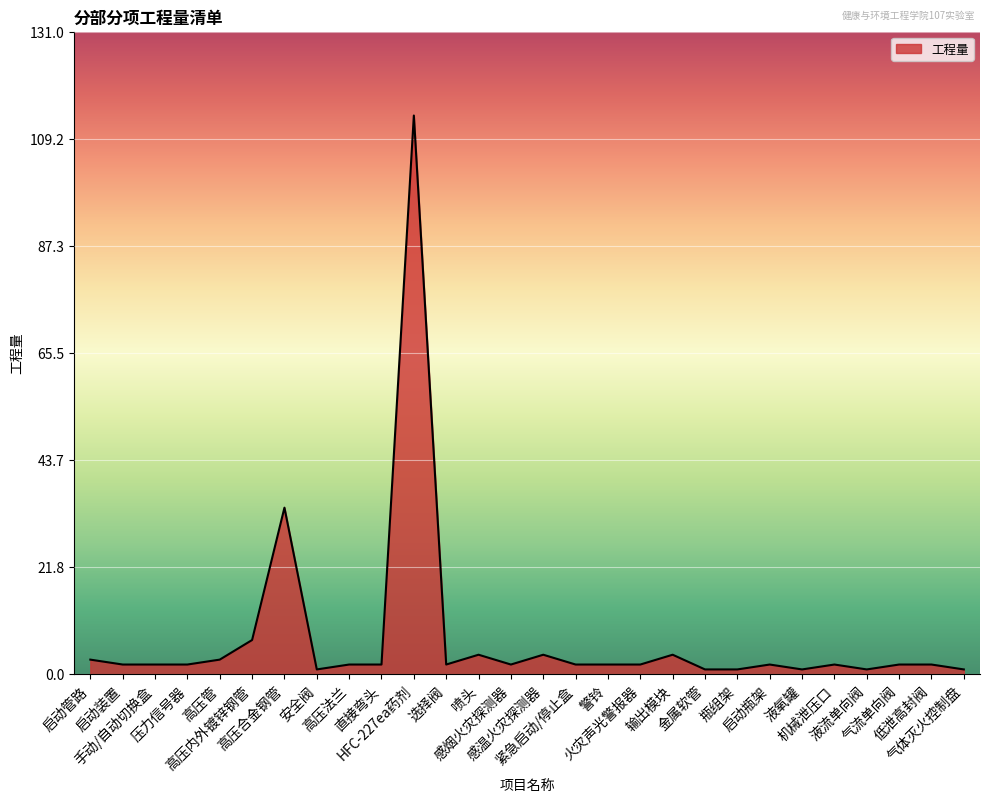

Reading right to left, transcribe all the data shown in this chart.

气体灭火控制盘=1	低泄高封阀=2	气流单向阀=2	液流单向阀=1	机械泄压口=2	液氧罐=1	启动瓶架=2	瓶组架=1	金属软管=1	输出模块=4	火灾声光警报器=2	警铃=2	紧急启动/停止盒=2	感温火灾探测器=4	感烟火灾探测器=2	喷头=4	选择阀=2	HFC-227ea药剂=114	直接弯头=2	高压法兰=2	安全阀=1	高压合金钢管=34	高压内外镀锌钢管=7	高压管=3	压力信号器=2	手动/自动切换盒=2	启动装置=2	启动管路=3